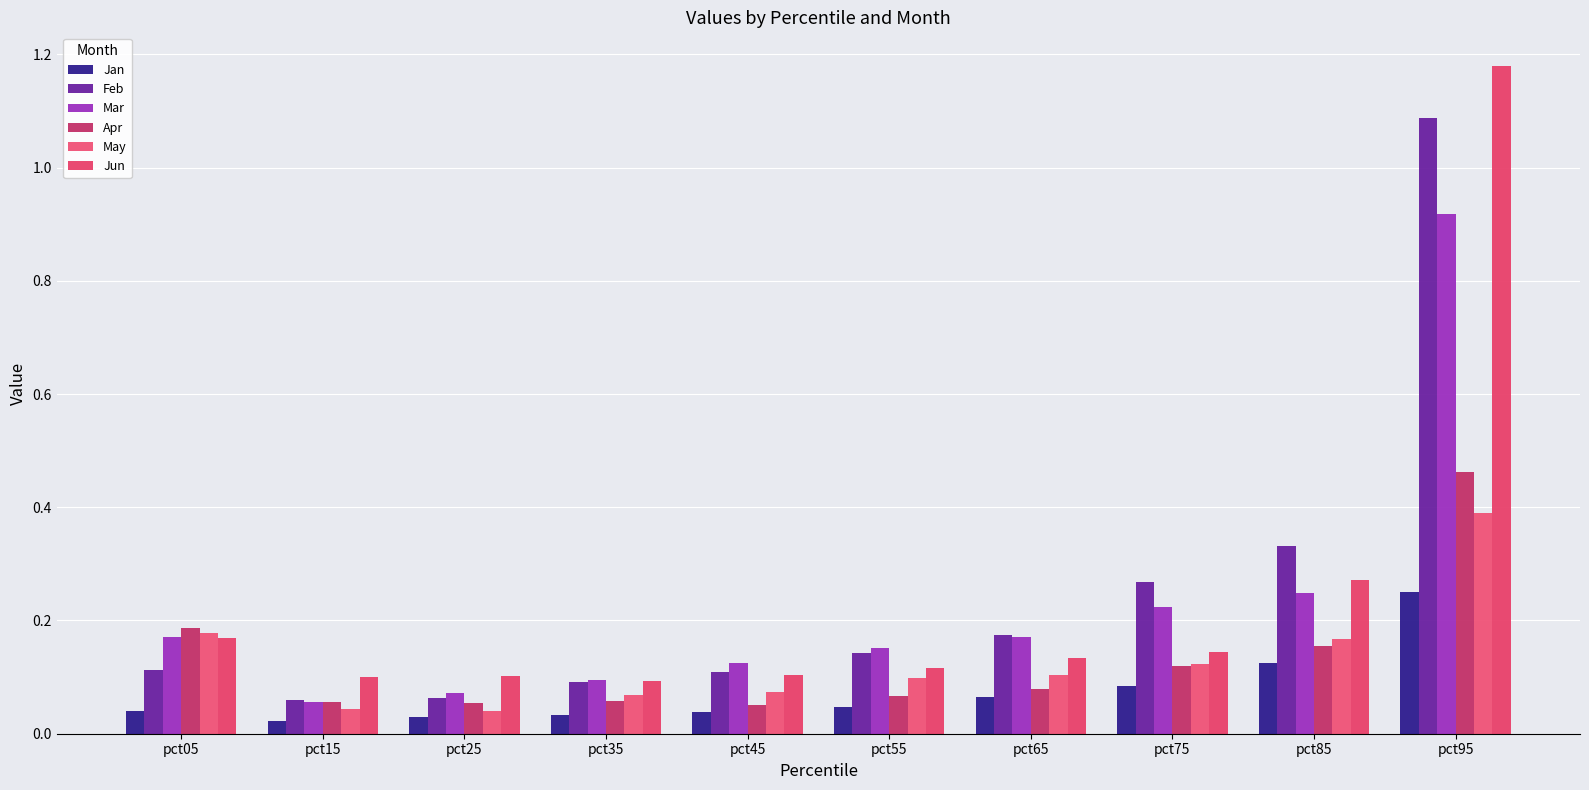

Which has a higher value, pct25 or pct55?

pct55